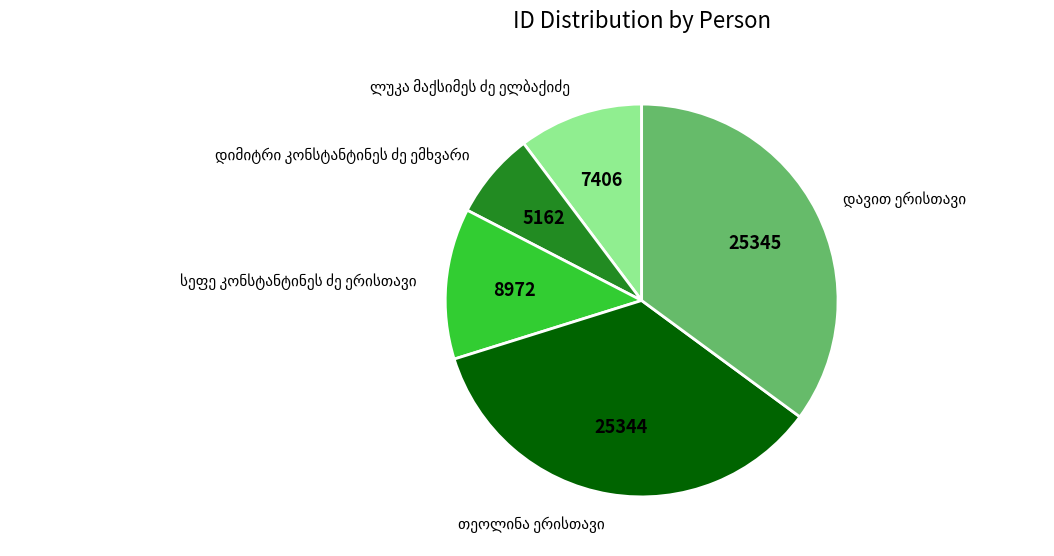

Is there any slice that represents more than half of the pie?

No